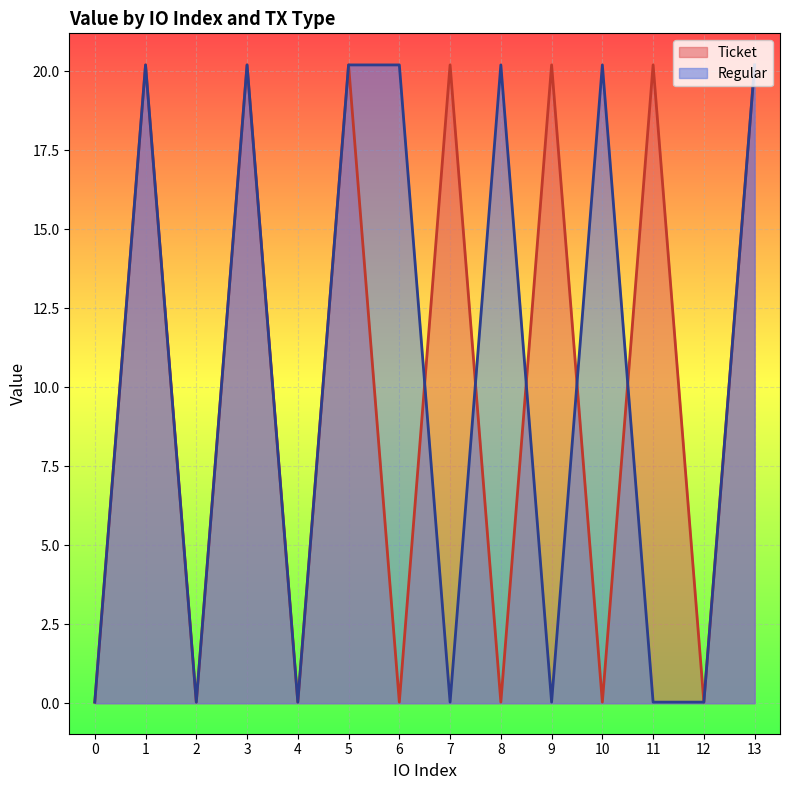

What is the sum of all Regular values?

141.7